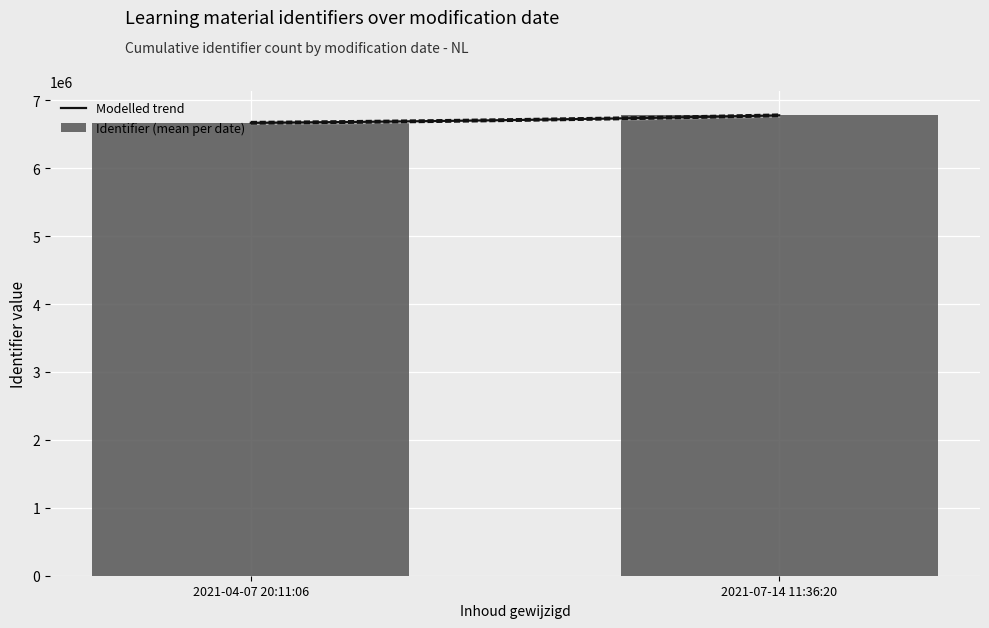

The chart shows a value of 6667494 at 2021-04-07 20:11:06. True or false?

True